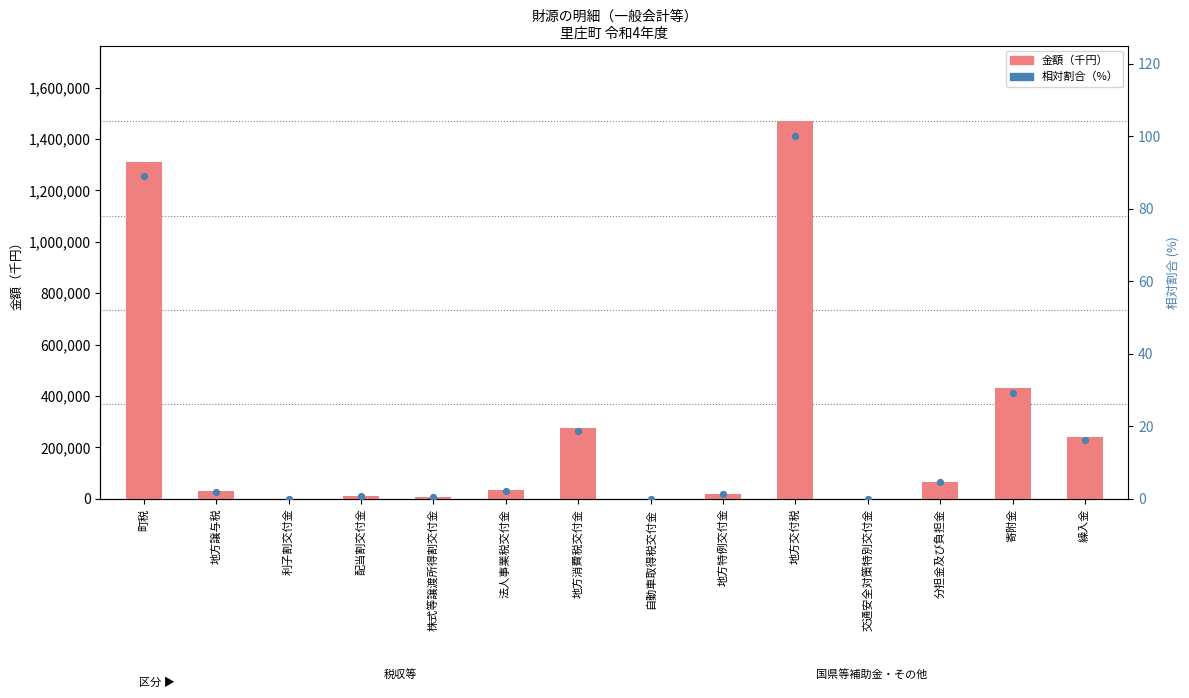

What is the total value across all series at 地方消費税交付金?

276861.8